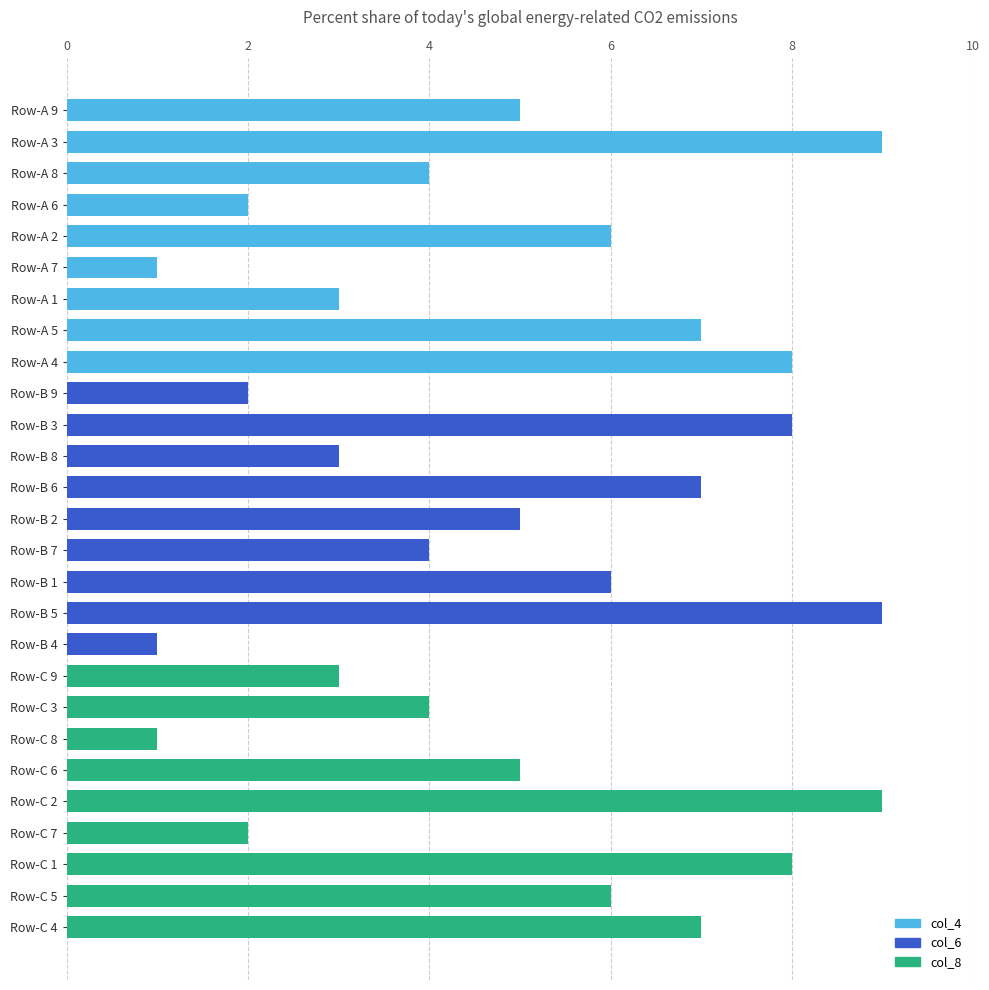

What is the change in value from Row-A 3 to Row-A 6?

-7